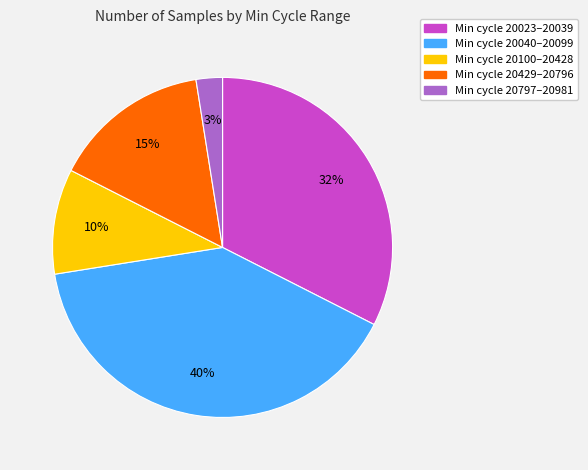

To the nearest percent, what is the average slice percentage?

20%